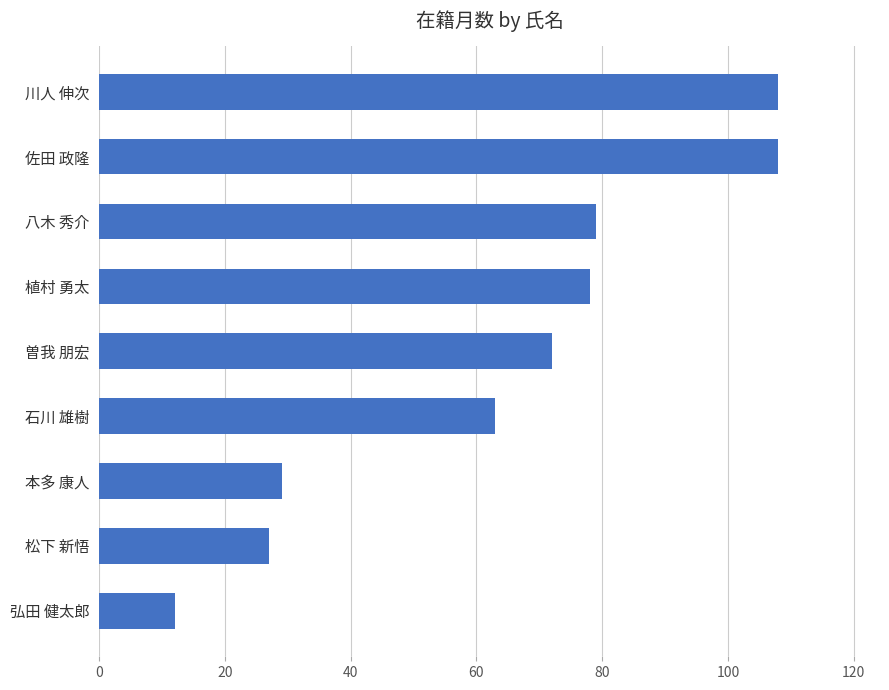

Between 佐田 政隆 and 曽我 朋宏, which is larger?

佐田 政隆